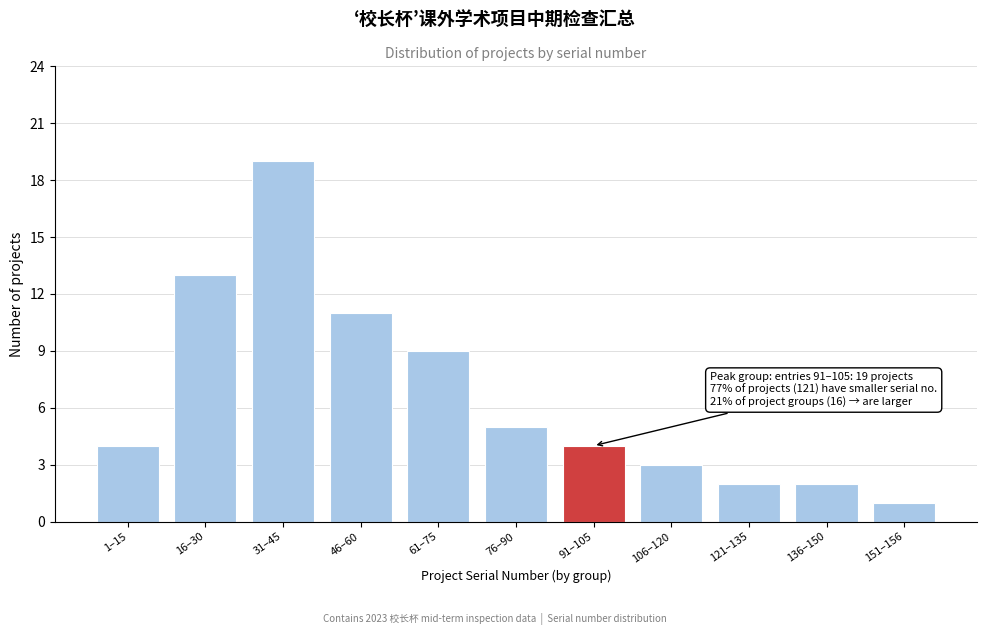

Reading left to right, what are all the values shown in this chart?

4	13	19	11	9	5	4	3	2	2	1